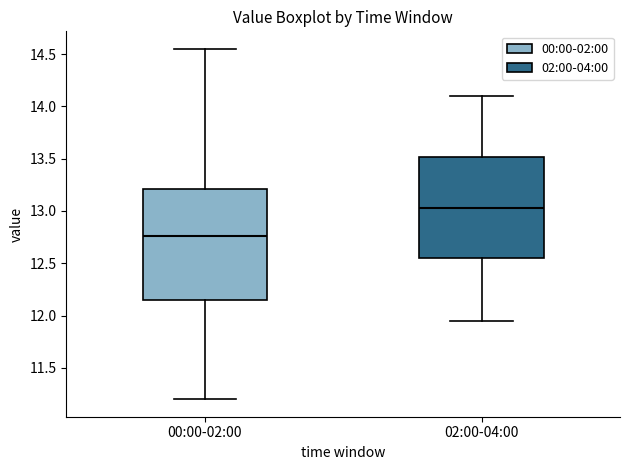

Which box is the tallest, from its lower edge to its upper edge?

00:00-02:00